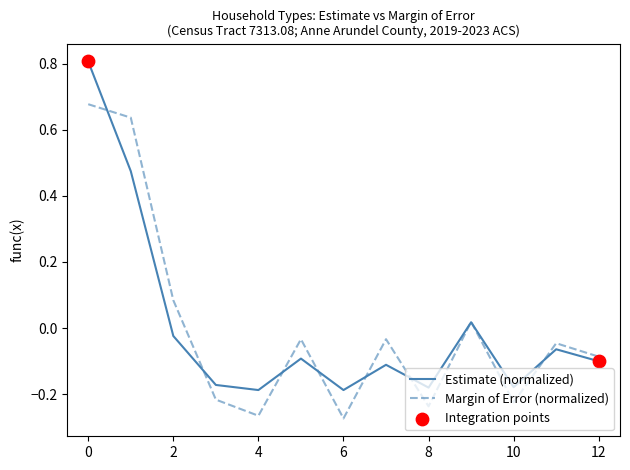

At how many categories does at least one series exceed 0?

4